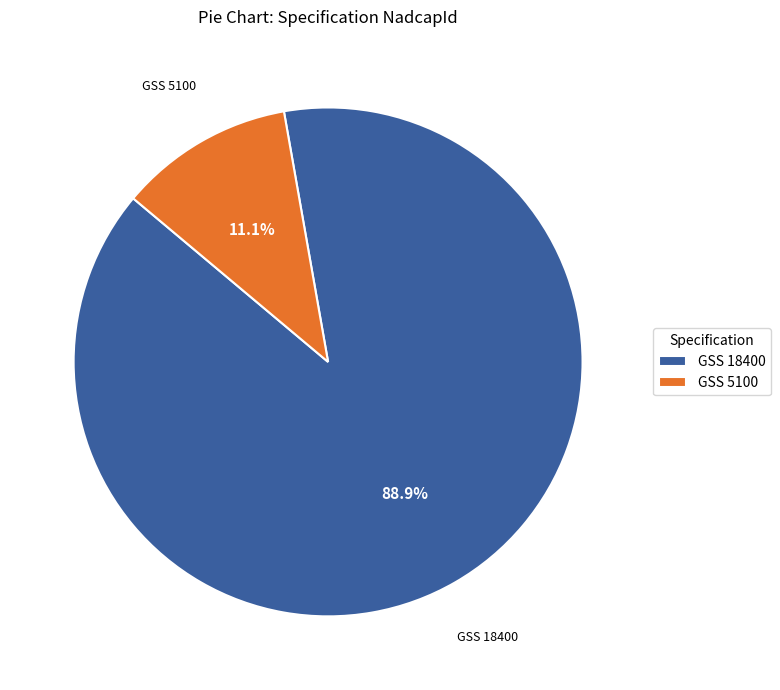

To the nearest percent, what portion does GSS 18400 represent?

89%